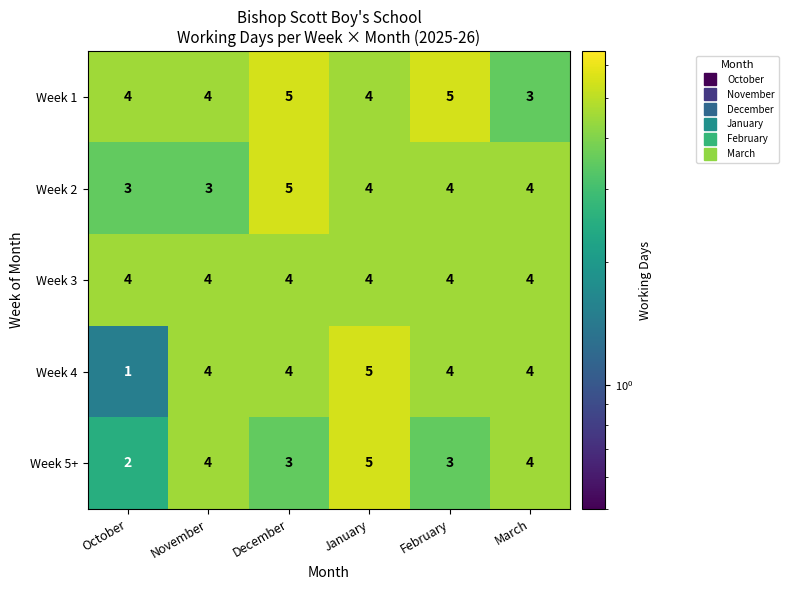

What is the sum of the Week 1 values at March and January?

7